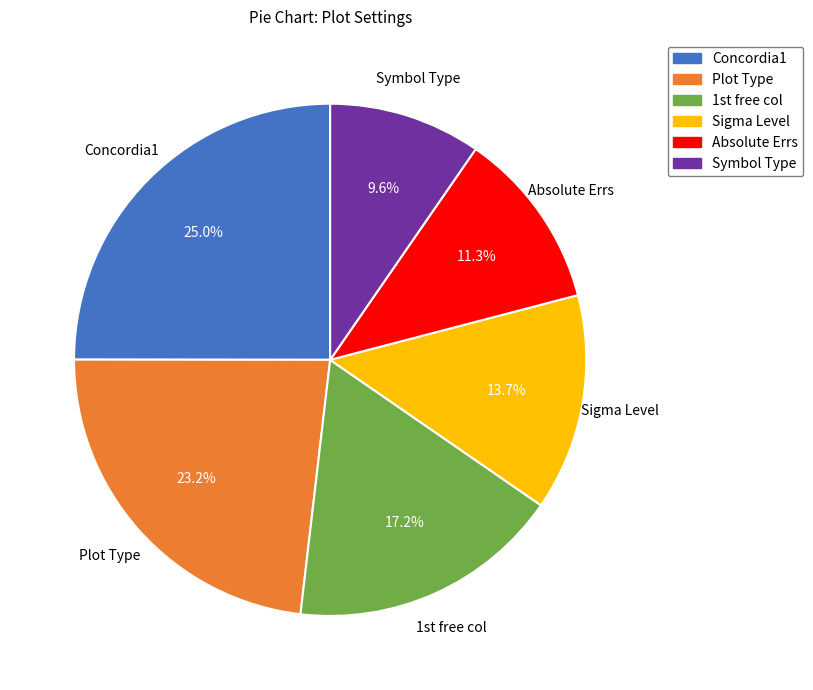

How many slices are in this pie chart?

6